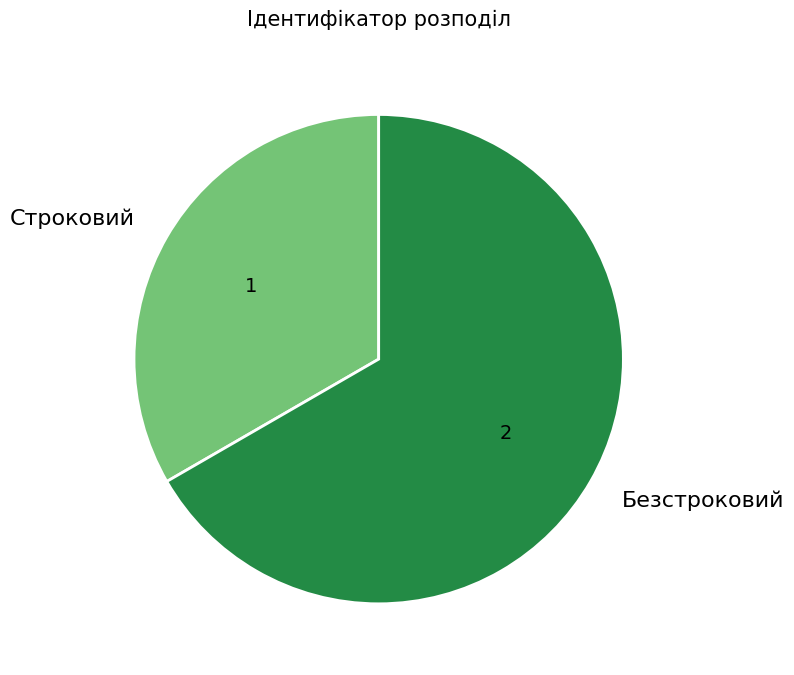

What is the smallest slice in the pie chart?

Строковий